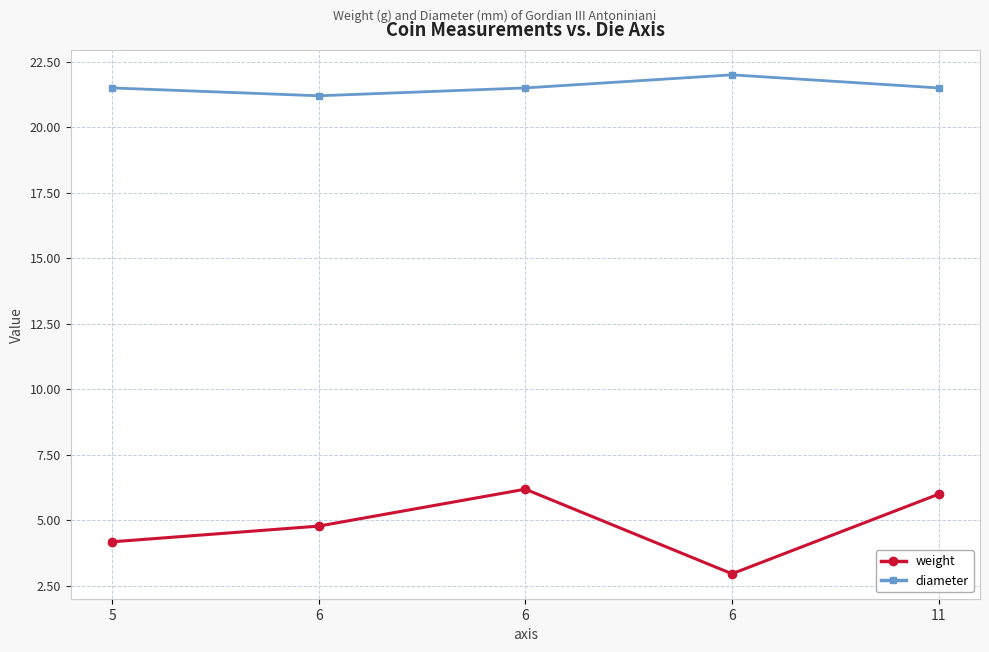

True or false: diameter has more than 1 points higher than both neighbors.

False